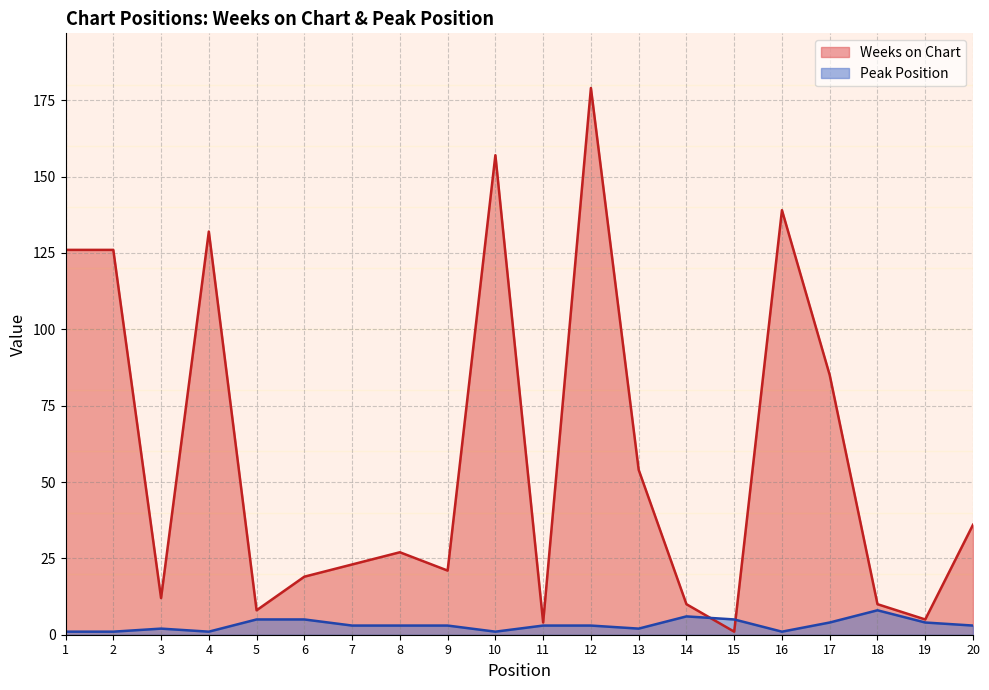

Rank the series by their maximum value, from lowest to highest.

Peak Position, Weeks on Chart